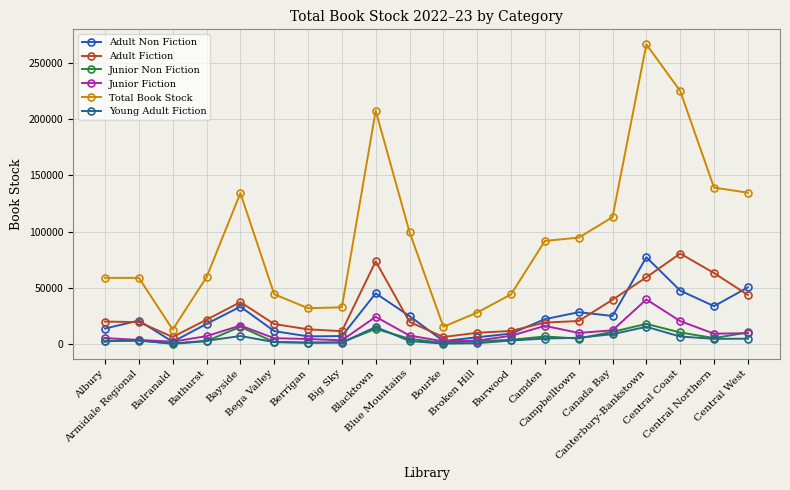

True or false: Adult Non Fiction and Total Book Stock cross at least once.

False